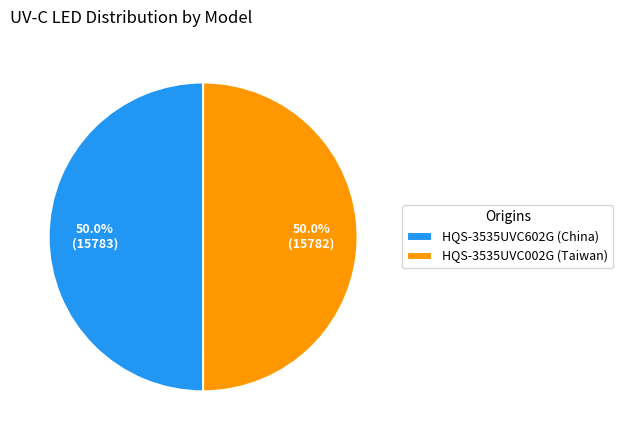

Approximately how many times larger is the value at HQS-3535UVC002G (Taiwan) compared to HQS-3535UVC602G (China)?

1.0